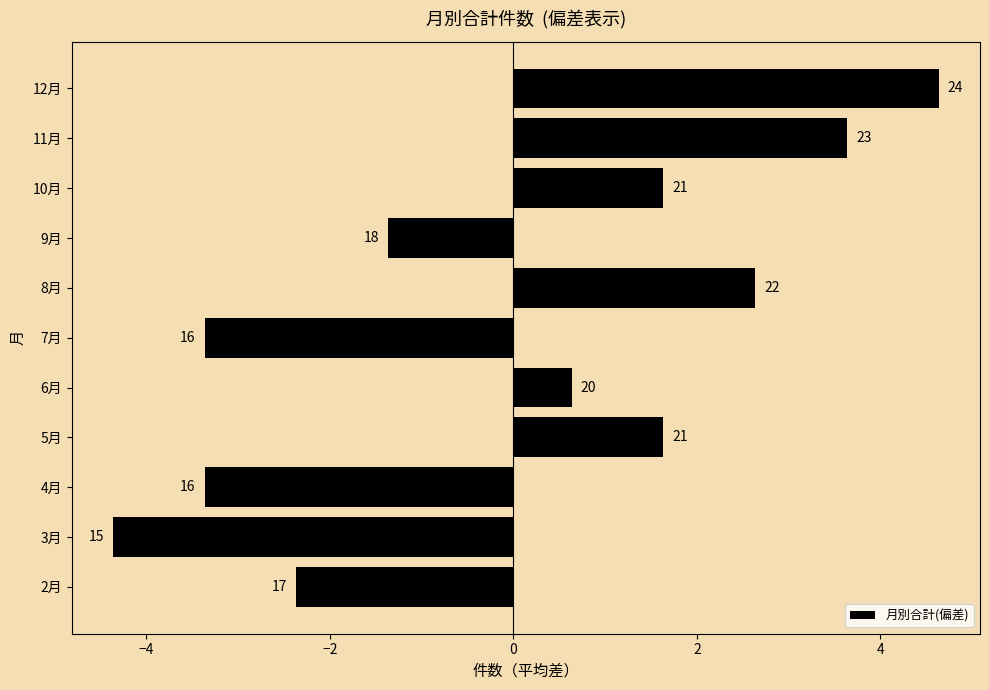

How many bars are there in total?

11